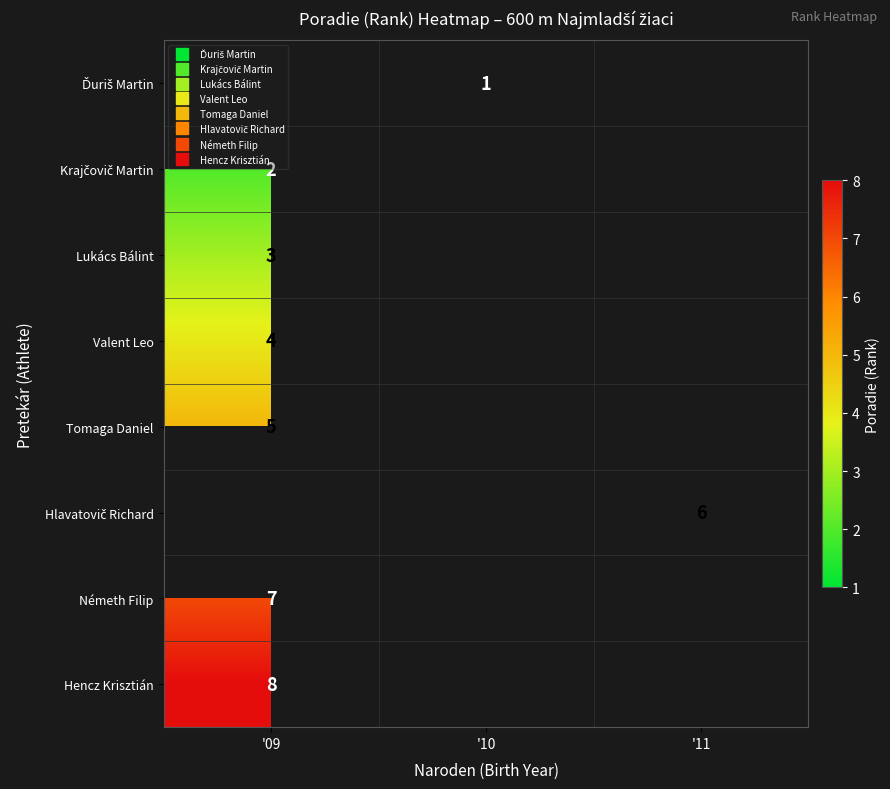

The value of Hlavatovič Richard at '11 is 6.0. True or false?

True